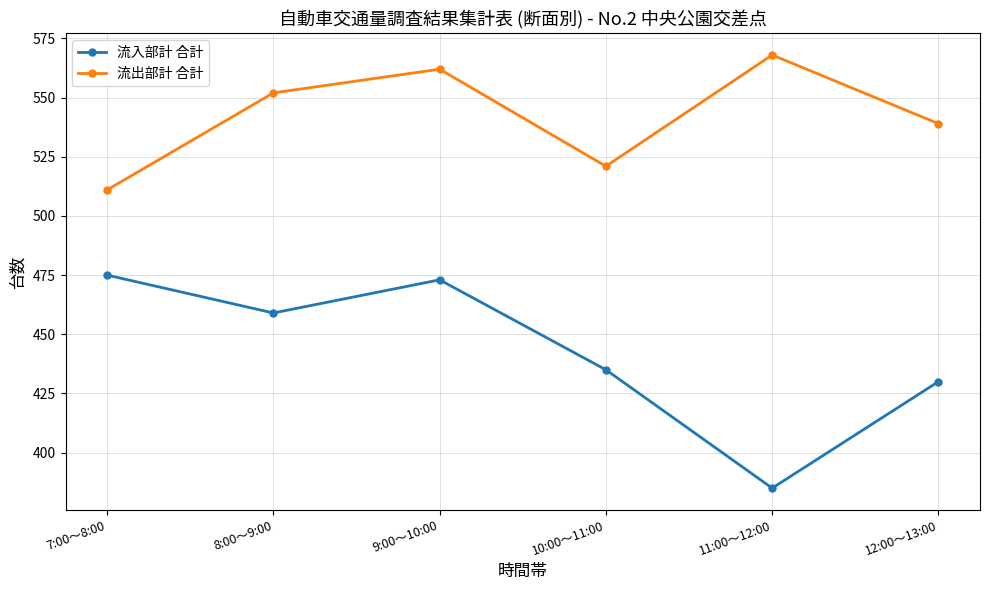

What is the sum of all 流出部計 合計 values?

3253